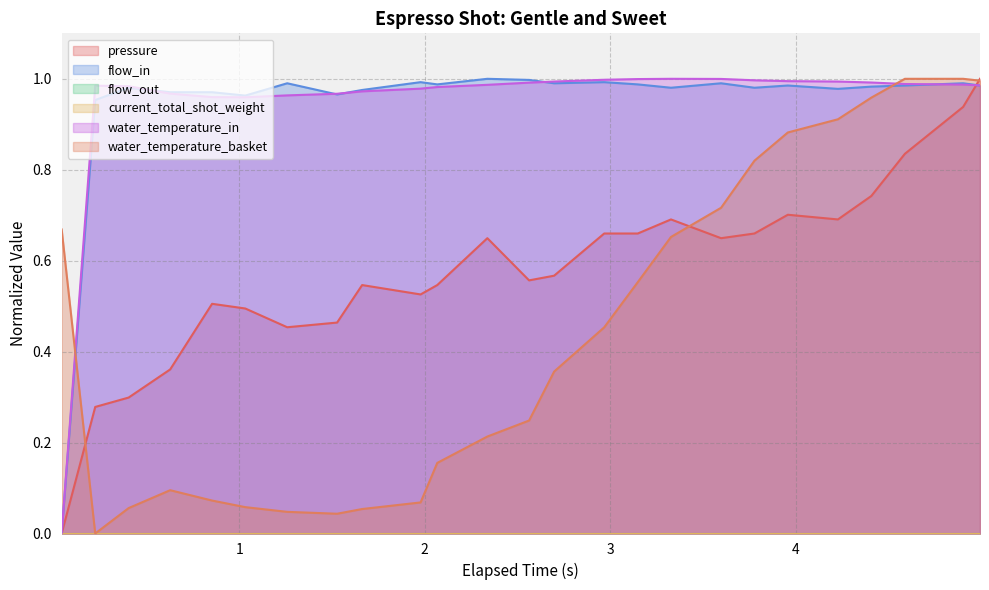

Does the chart display data point markers on the line(s)?

No